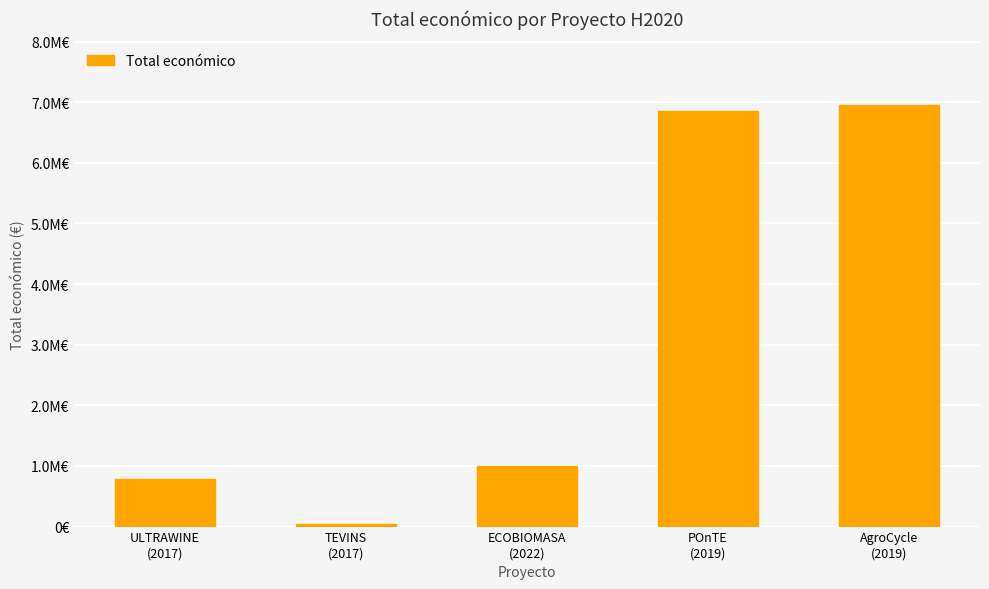

Reading left to right, transcribe all the data shown in this chart.

ULTRAWINE
(2017)=791359	TEVINS
(2017)=50000	ECOBIOMASA
(2022)=1003835	POnTE
(2019)=6850000	AgroCycle
(2019)=6960293